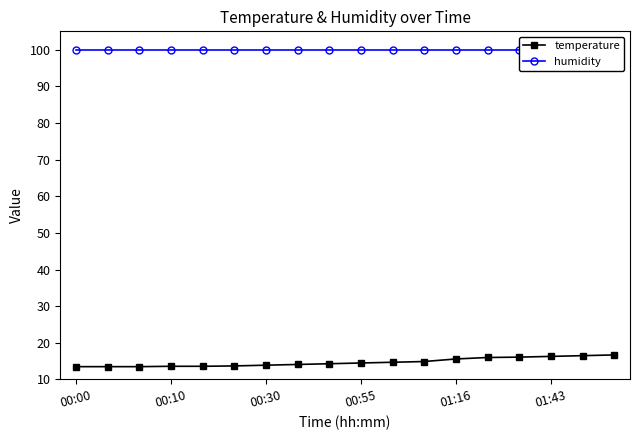

Does the chart have visible grid lines?

No